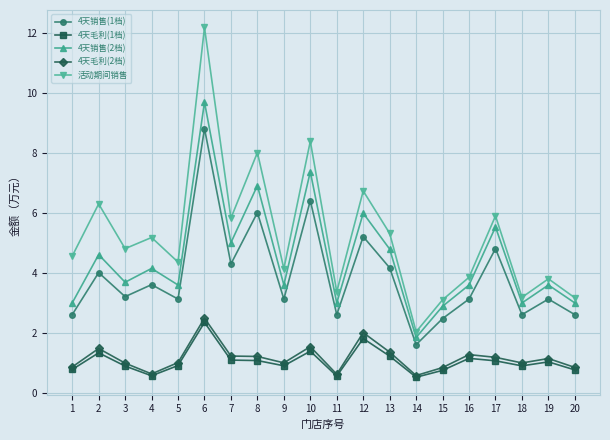

What is the average value of the 活动期间销售 series?

5.2